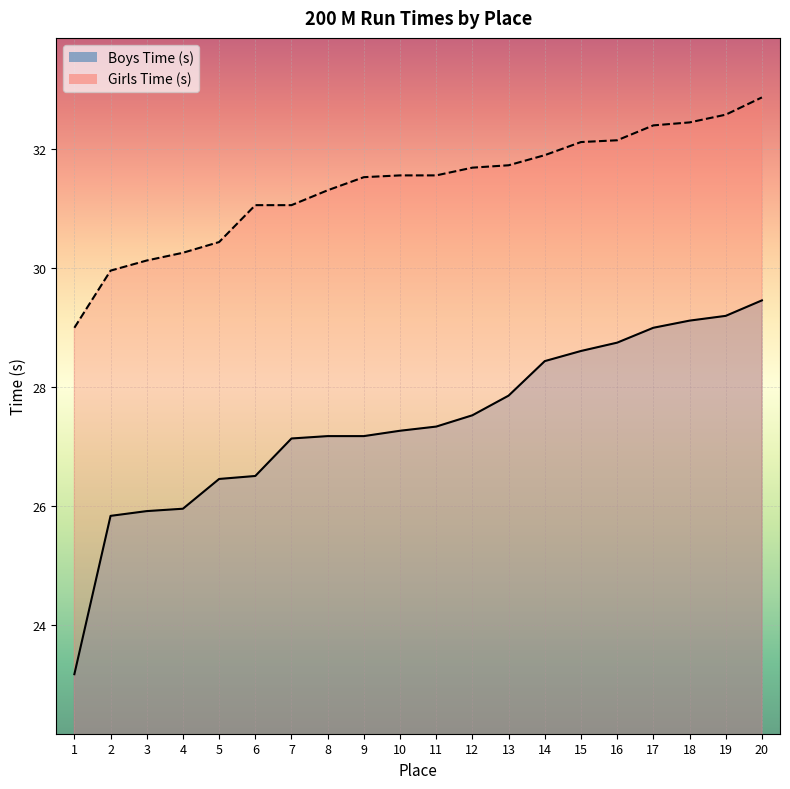

What is the sum of the Girls Time (s) values at 15 and 10?

63.7